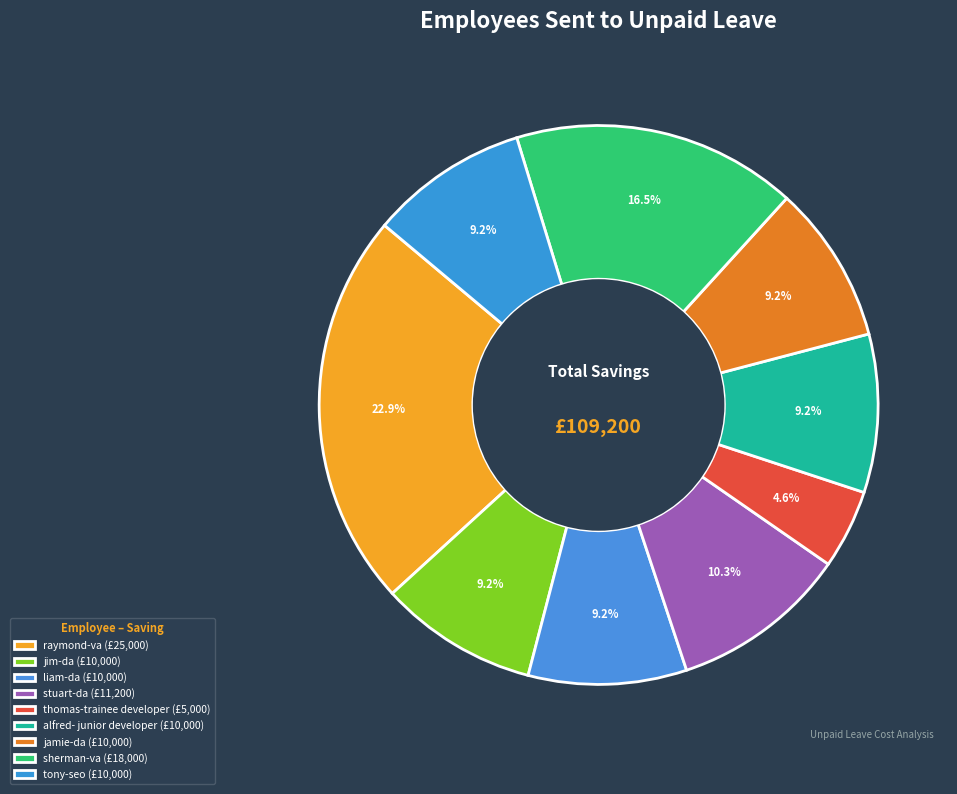

To the nearest percent, what is the difference between the alfred- junior developer and stuart-da slice percentages?

1%